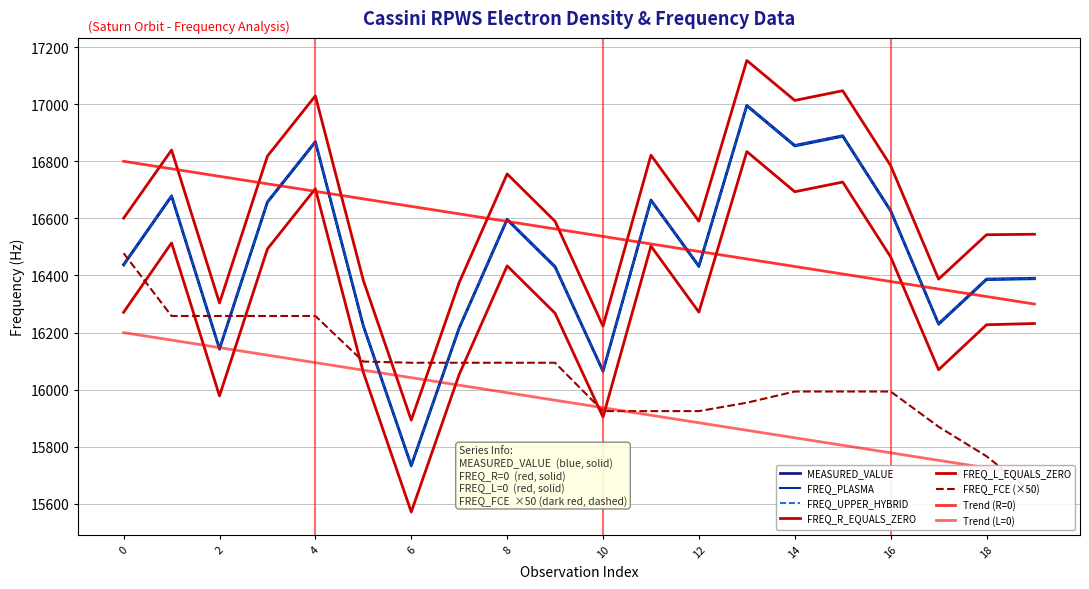

How many data points does each series have?

20